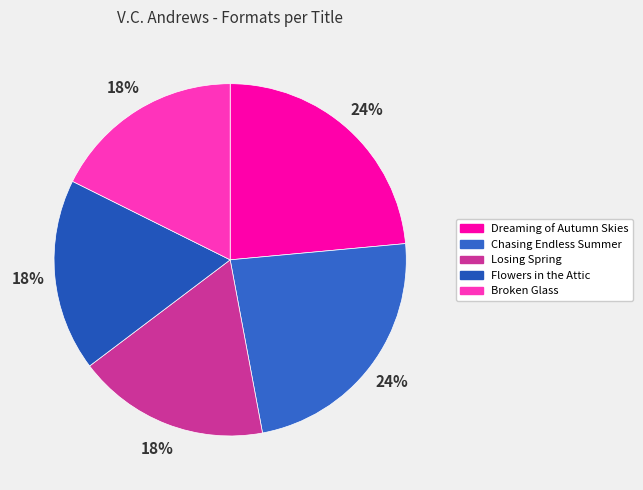

What is the ratio of the value at Losing Spring to the value at Flowers in the Attic?

1.0